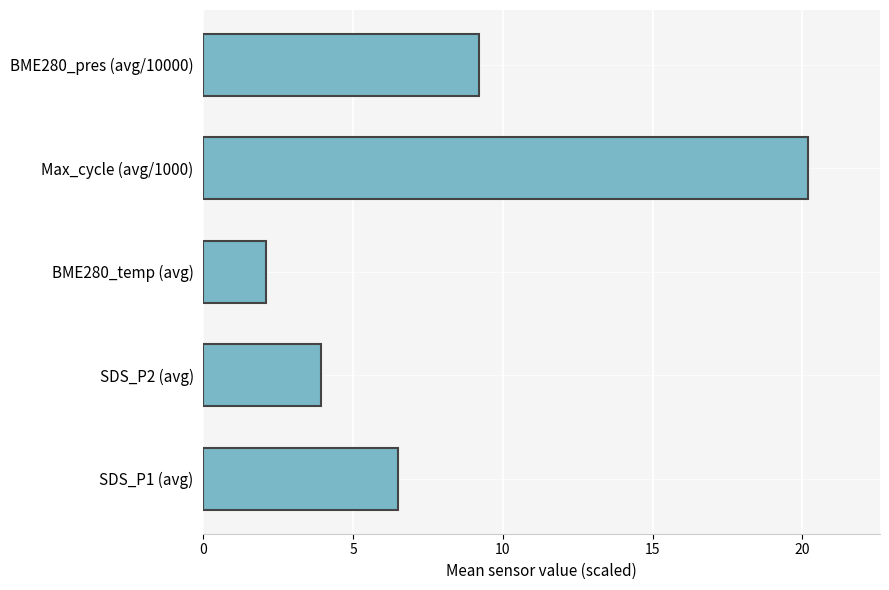

How many values are below 6?

2